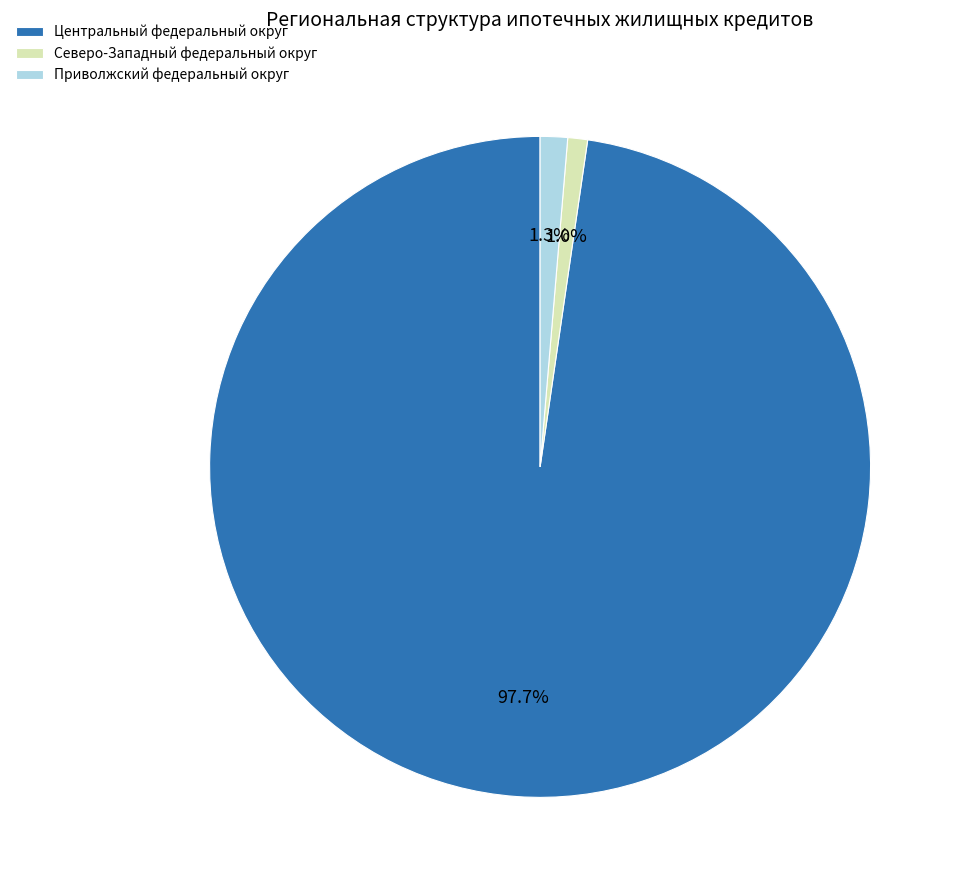

To the nearest percent, what is the combined percentage of Центральный федеральный округ and Приволжский федеральный округ?

99%